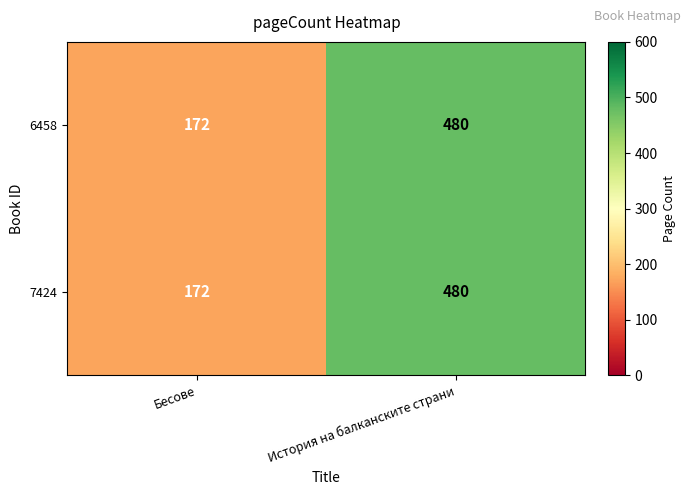

Which category has the highest value across all series?

История на балканските страни